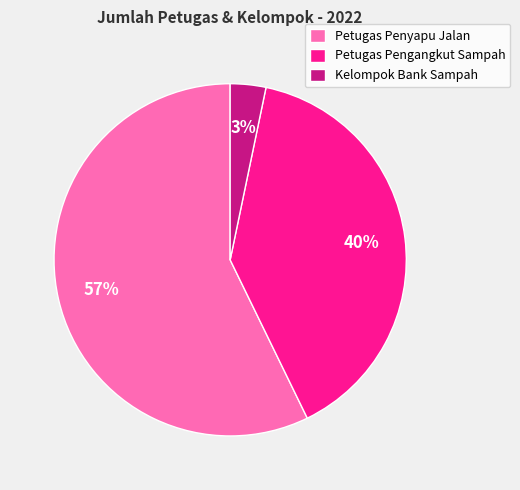

The Petugas Penyapu Jalan slice represents 57% of the pie. True or false?

True